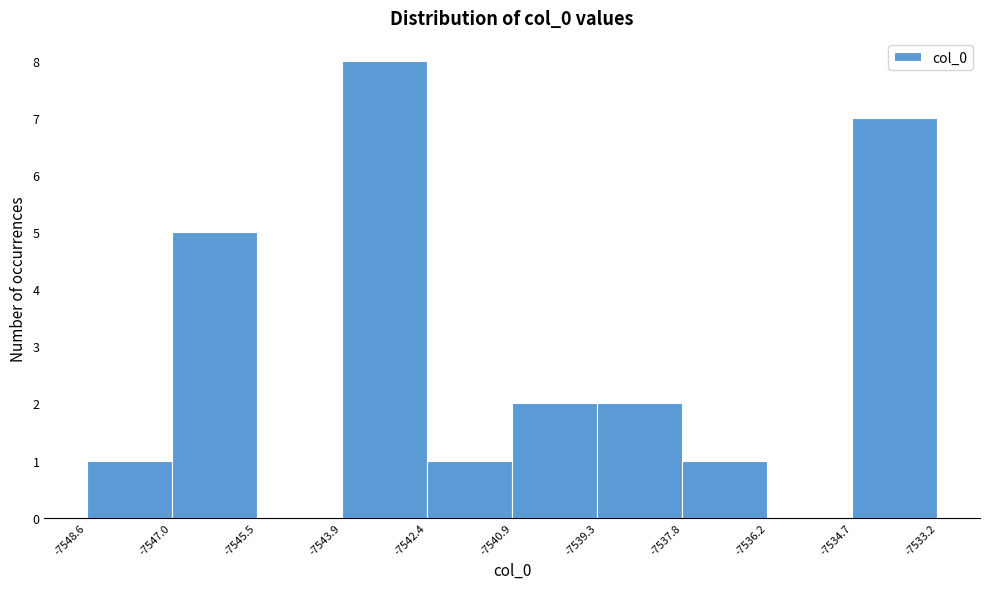

Reading left to right, list every bar in this chart as the range it spans on the x-axis followed by its height. The values are not printed on the chart, so give them approximately, as read against the axis.

-7548.6 to -7547.0: 1
-7547.0 to -7545.5: 5
-7545.5 to -7543.9: 0
-7543.9 to -7542.4: 8
-7542.4 to -7540.9: 1
-7540.9 to -7539.3: 2
-7539.3 to -7537.8: 2
-7537.8 to -7536.2: 1
-7536.2 to -7534.7: 0
-7534.7 to -7533.2: 7